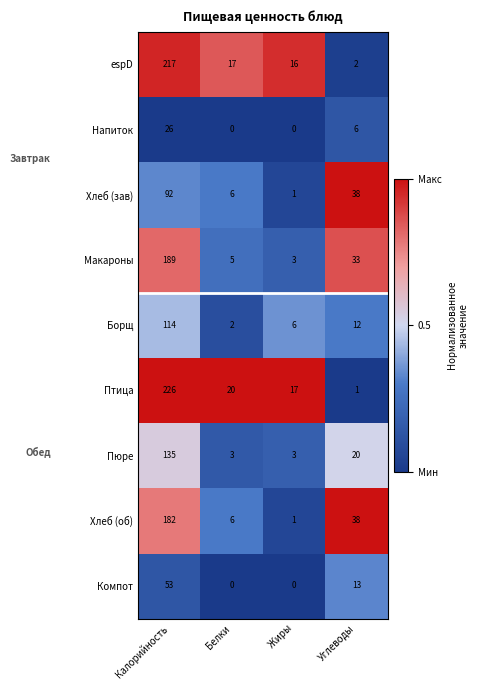

Rank the series by their maximum value, from lowest to highest.

Напиток, Компот, Хлеб (зав), Борщ, Пюре, Хлеб (об), Макароны, espD, Птица